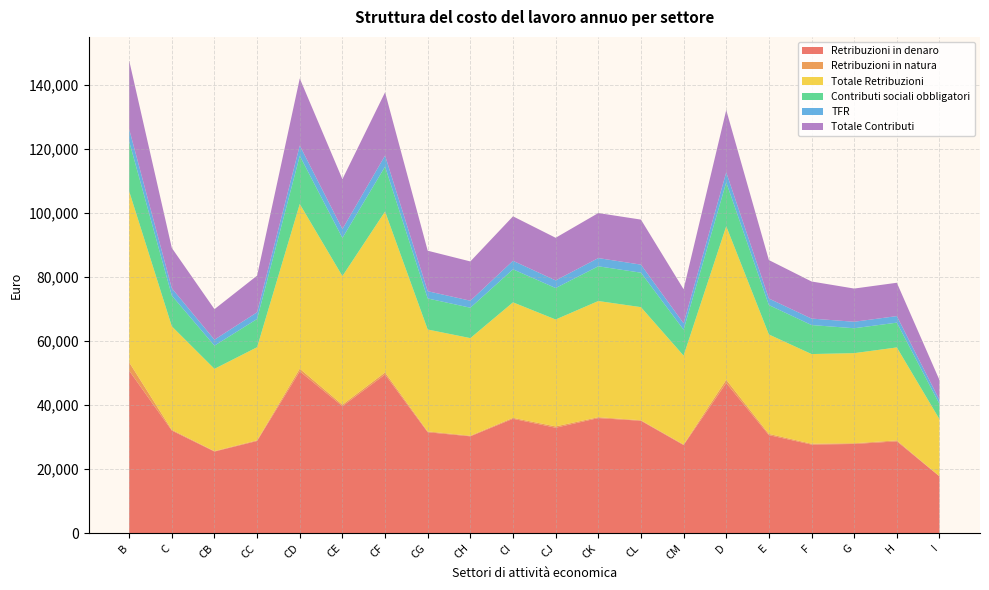

Reading left to right, extract all data points from this chart.

Retribuzioni in denaro: B=50746	C=32057	CB=25515	CC=28815	CD=50546	CE=39669	CF=49550	CG=31543	CH=30269	CI=35743	CJ=32947	CK=35961	CL=35122	CM=27531	D=46908	E=30650	F=27696	G=27888	H=28698	I=17773
Retribuzioni in natura: B=2624	C=241	CB=146	CC=221	CD=835	CE=465	CF=655	CG=254	CH=187	CI=293	CJ=413	CK=281	CL=165	CM=193	D=1003	E=375	F=272	G=222	H=304	I=32
Totale Retribuzioni: B=53370	C=32297	CB=25661	CC=29036	CD=51381	CE=40134	CF=50205	CG=31797	CH=30455	CI=36035	CJ=33361	CK=36242	CL=35287	CM=27724	D=47911	E=31025	F=27969	G=28111	H=29002	I=17806
Contributi sociali obbligatori: B=15567	C=9583	CB=7238	CC=8812	CD=15026	CE=11885	CF=14022	CG=9691	CH=9484	CI=10306	CJ=9816	CK=10837	CL=10753	CM=8083	D=13696	E=9171	F=9053	G=7771	H=7736	I=4742
TFR: B=3800	C=2301	CB=1861	CC=2095	CD=3218	CE=2801	CF=3449	CG=2261	CH=2184	CI=2659	CJ=2383	CK=2564	CL=2512	CM=2006	D=3123	E=2040	F=2020	G=2021	H=2045	I=1272
Totale Contributi: B=21414	C=12570	CB=9521	CC=11426	CD=20935	CE=15552	CF=19715	CG=12636	CH=12257	CI=13871	CJ=13294	CK=14046	CL=14050	CM=10624	D=19423	E=12004	F=11569	G=10359	H=10400	I=6194